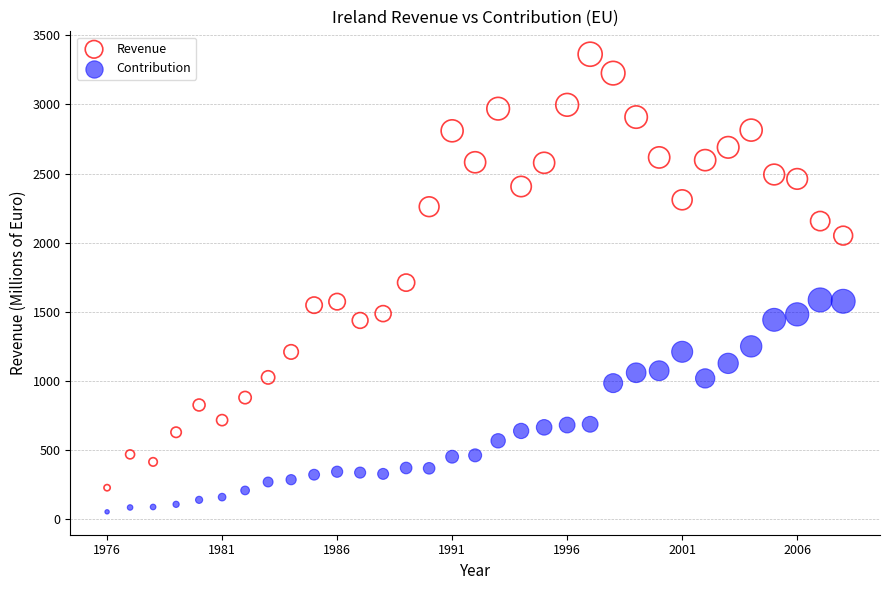

Which series has the largest Y range (max minus min)?

Revenue